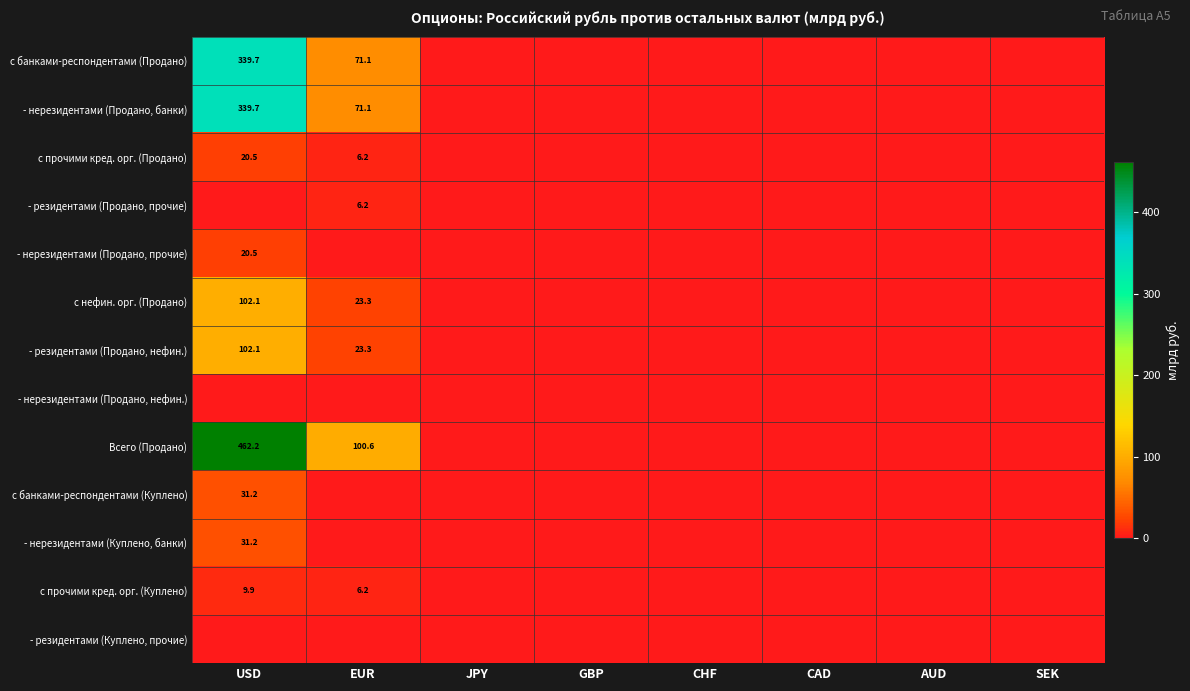

Between SEK and EUR, which is larger?

EUR